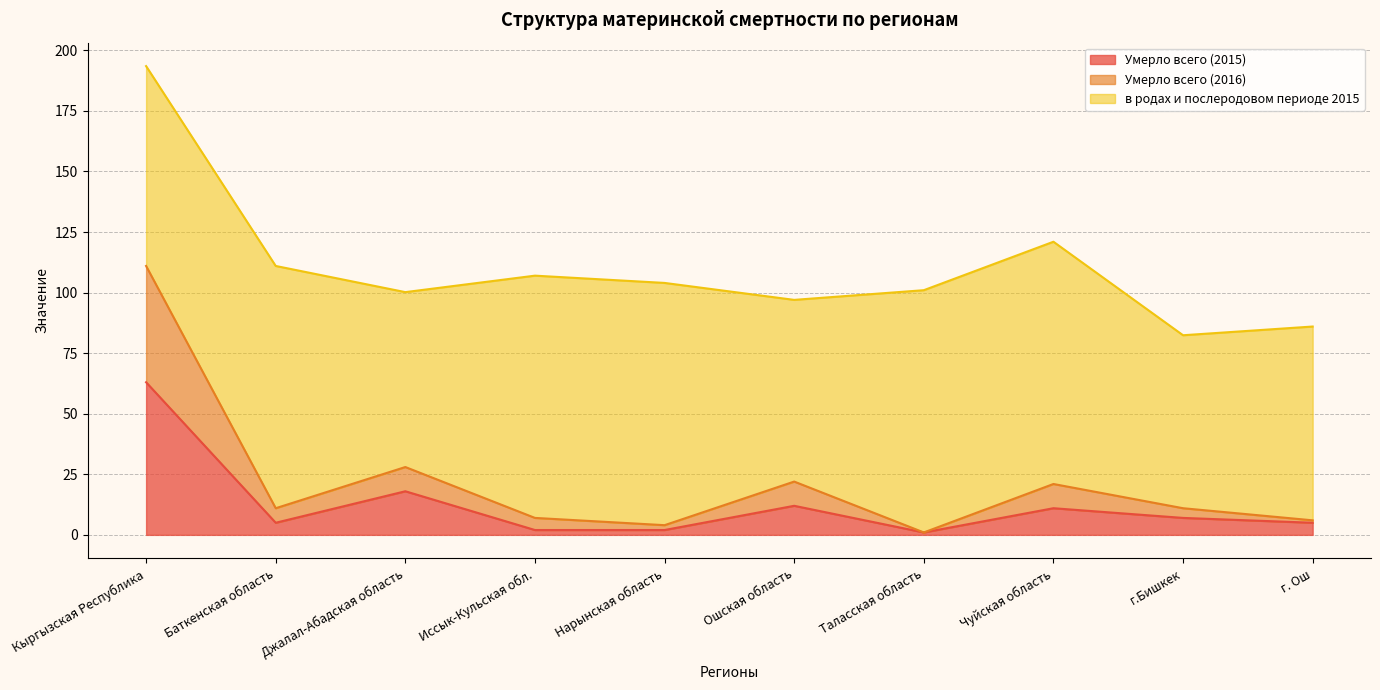

Which has a higher value, Иссык-Кульская обл. or г.Бишкек?

г.Бишкек